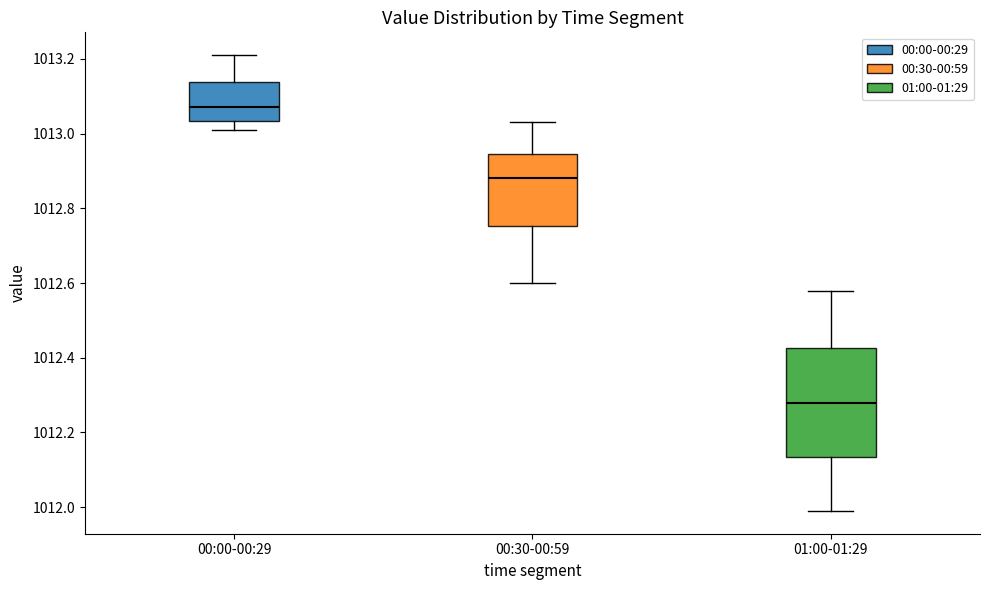

Reading left to right, transcribe this box plot: for each box, give where its median line is, the range the box spans, and where its two whiskers end, as read against the y-axis. The values are not printed on the chart, so give them approximately, as read against the axis.

00:00-00:29: median 1013.08, box 1013.04 to 1013.14, whiskers 1013.02 to 1013.22
00:30-00:59: median 1012.88, box 1012.76 to 1012.94, whiskers 1012.60 to 1013.04
01:00-01:29: median 1012.28, box 1012.14 to 1012.42, whiskers 1012.00 to 1012.58